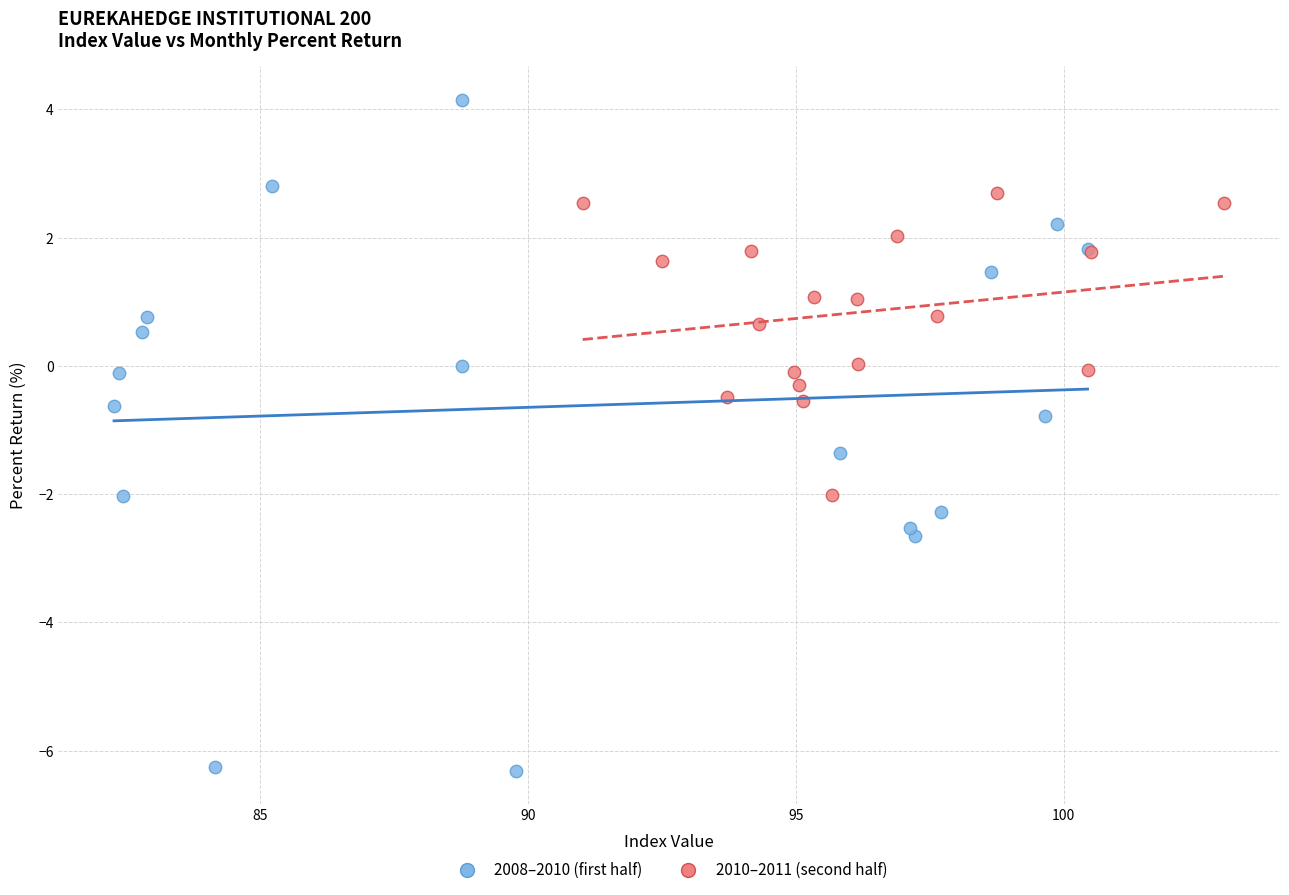

Which series contains the lowest Y value?

2008–2010 (first half)